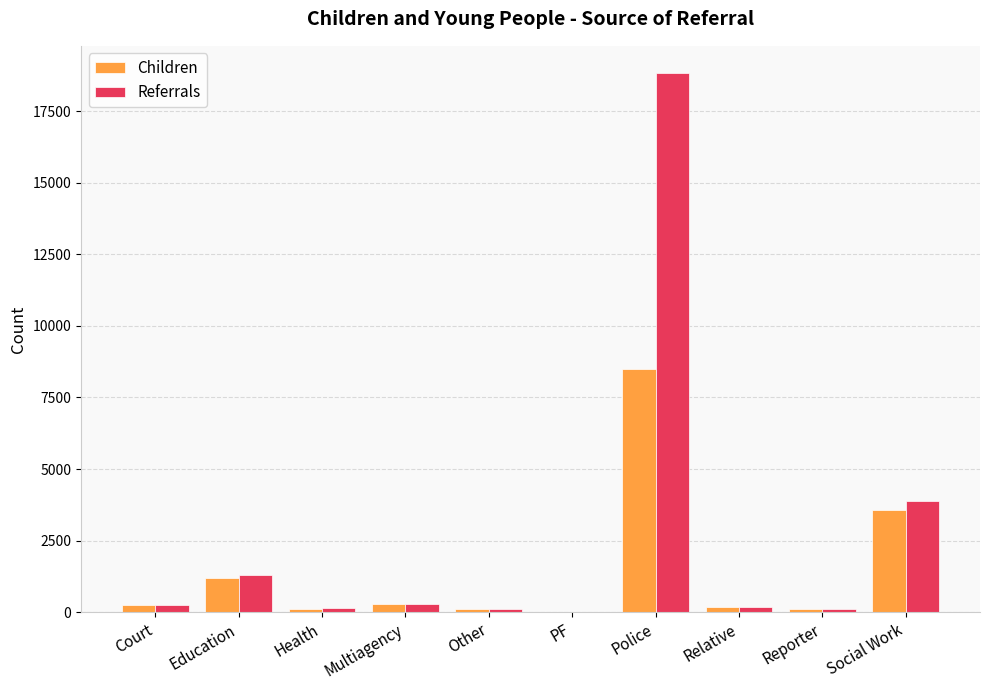

At which category is the sum across all series the highest?

Police